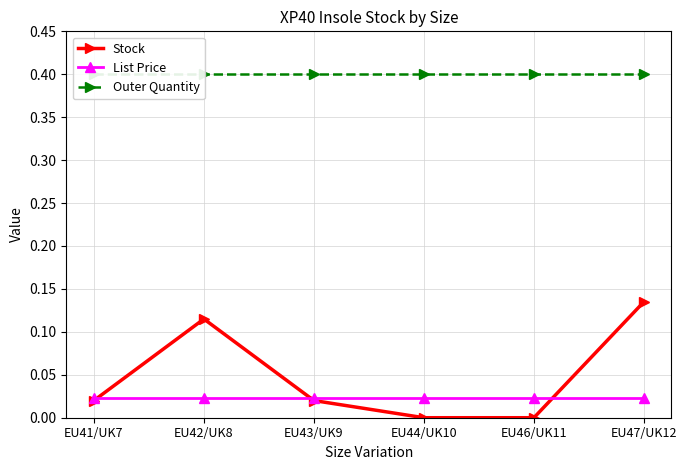

What is the label of the 6th point from the left?

EU47/UK12